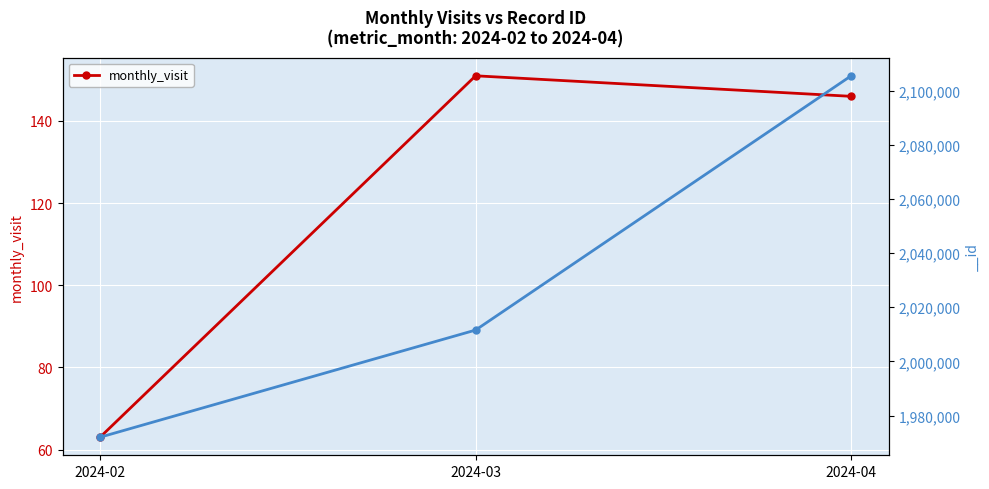

Read the value at 2024-04.

146